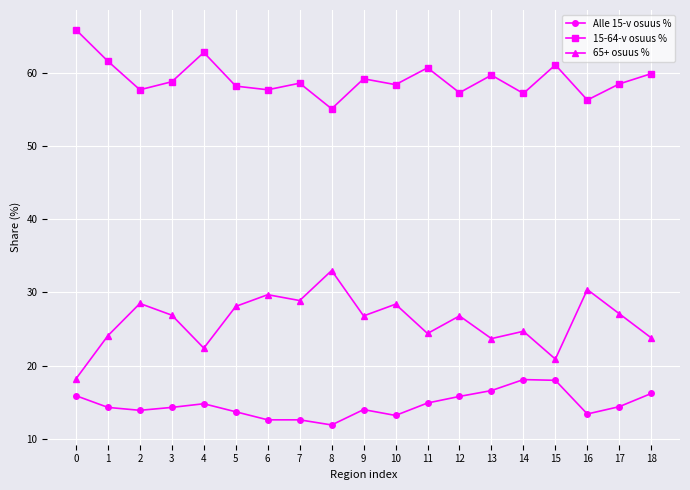

What is the spread (max minus min) of values at 12?

41.5